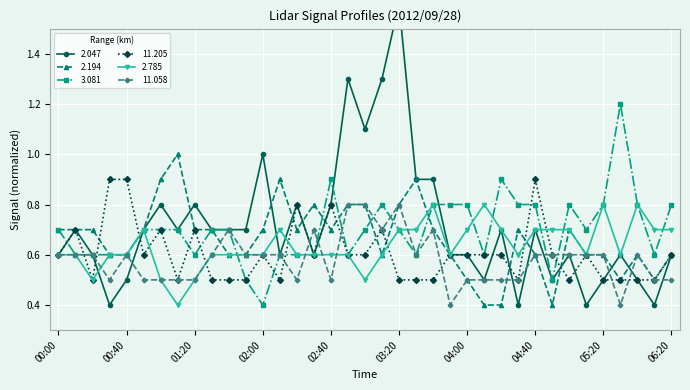

Is it true that 11.205 equals 0.6 at 05:10?

True